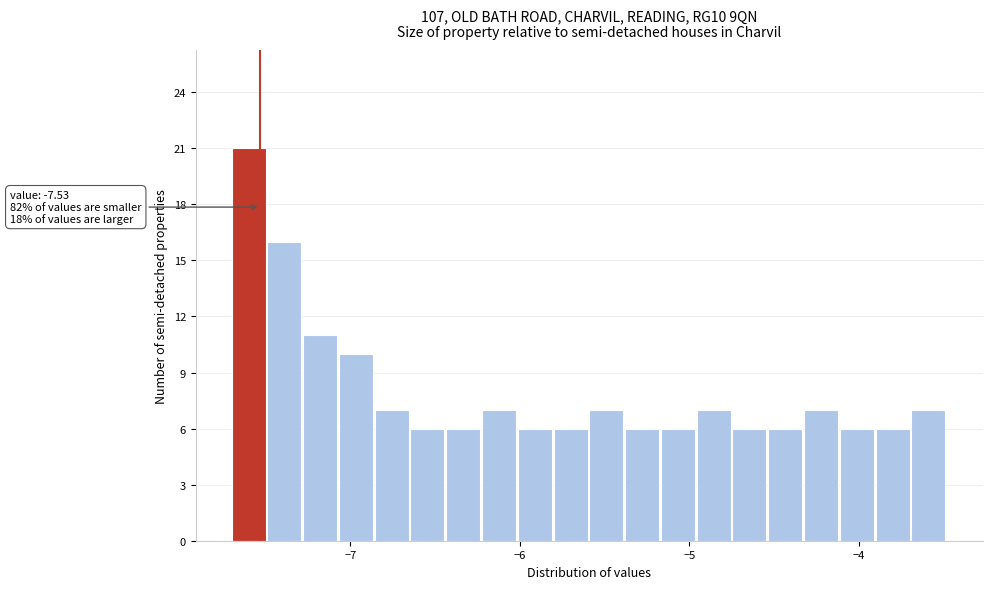

Read against the x-axis, roughly where is the centre of the tallest bar?

-7.6